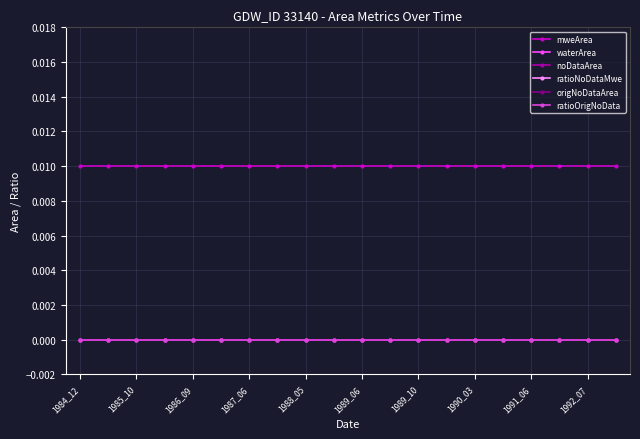

True or false: ratioOrigNoData and noDataArea intersect in this chart.

False